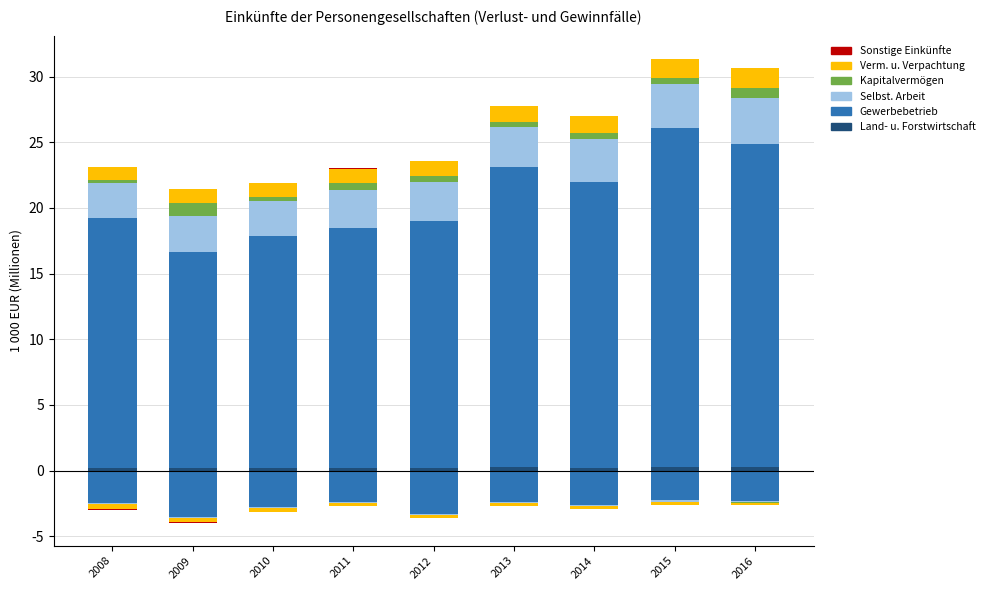

How many bars are there in total?

54